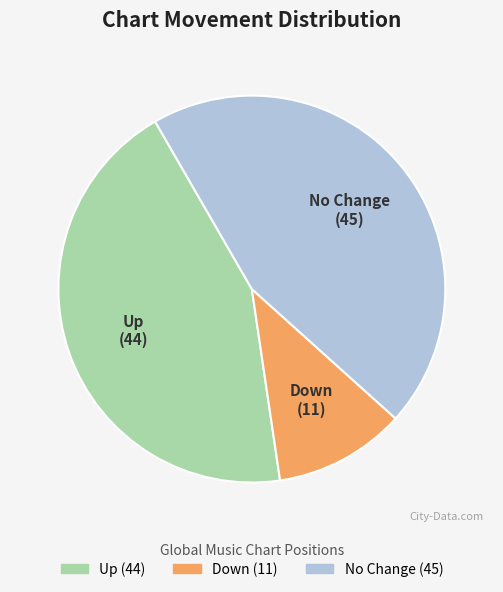

Do Up and No Change together represent more than half of the pie?

Yes